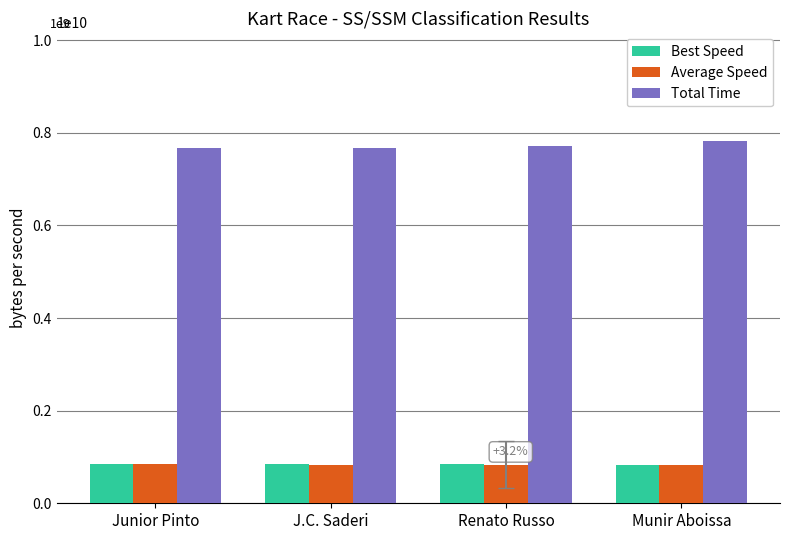

What is the difference between the highest and lowest values at Renato Russo?

6876120000